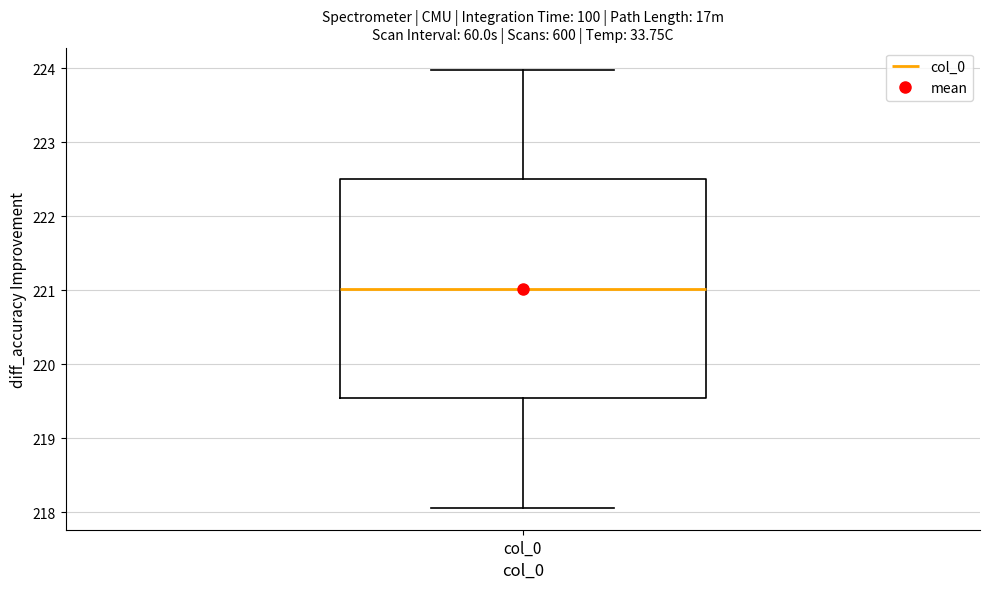

Transcribe this box plot: give where the median line is, the range the box spans, and where the two whiskers end, as read against the y-axis. The values are not printed on the chart, so give them approximately, as read against the axis.

median 221.0, box 219.5 to 222.5, whiskers 218.1 to 224.0